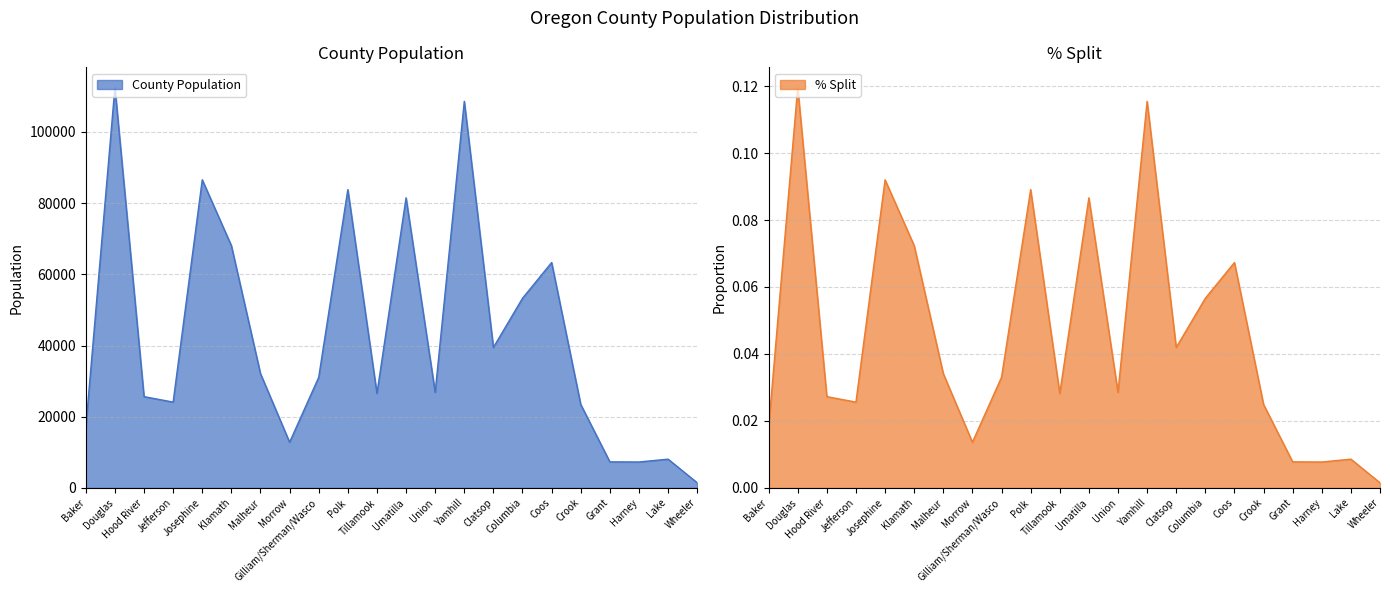

Reading right to left, extract all data points from this chart.

County Population: Wheeler=1440.0	Lake=8075.0	Harney=7280.0	Grant=7315.0	Crook=23440.0	Coos=63315.0	Columbia=53280.0	Clatsop=39455.0	Yamhill=108605.0	Union=26840.0	Umatilla=81495.0	Tillamook=26530.0	Polk=83805.0	Gilliam/Sherman/Wasco=31080.0	Morrow=12825.0	Malheur=32105.0	Klamath=68075.0	Josephine=86560.0	Jefferson=24105.0	Hood River=25640.0	Douglas=112530.0	Baker=16910.0
% Split: Wheeler=0.0	Lake=0.0	Harney=0.0	Grant=0.0	Crook=0.0	Coos=0.1	Columbia=0.1	Clatsop=0.0	Yamhill=0.1	Union=0.0	Umatilla=0.1	Tillamook=0.0	Polk=0.1	Gilliam/Sherman/Wasco=0.0	Morrow=0.0	Malheur=0.0	Klamath=0.1	Josephine=0.1	Jefferson=0.0	Hood River=0.0	Douglas=0.1	Baker=0.0